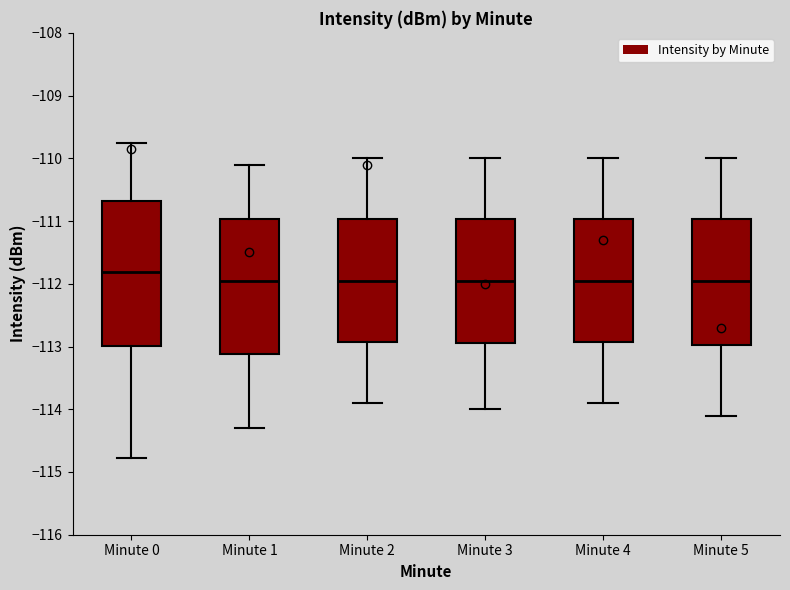

Which box's median line is the highest?

Minute 0